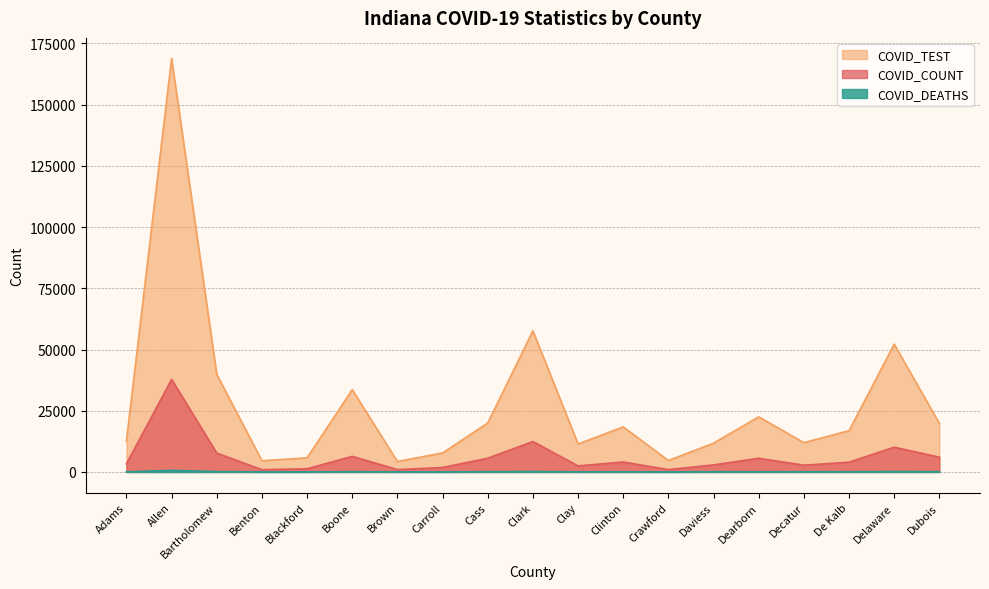

Which has a higher value, Brown or Daviess?

Daviess